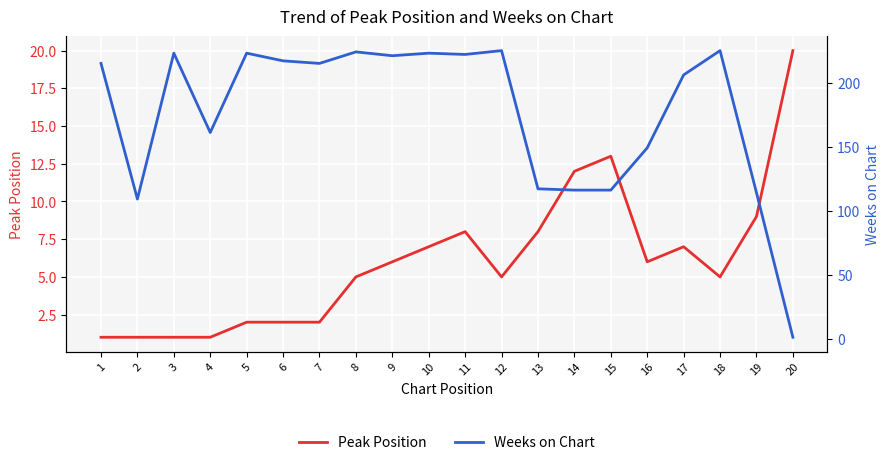

Where does the Peak Position series first go above 6?

10